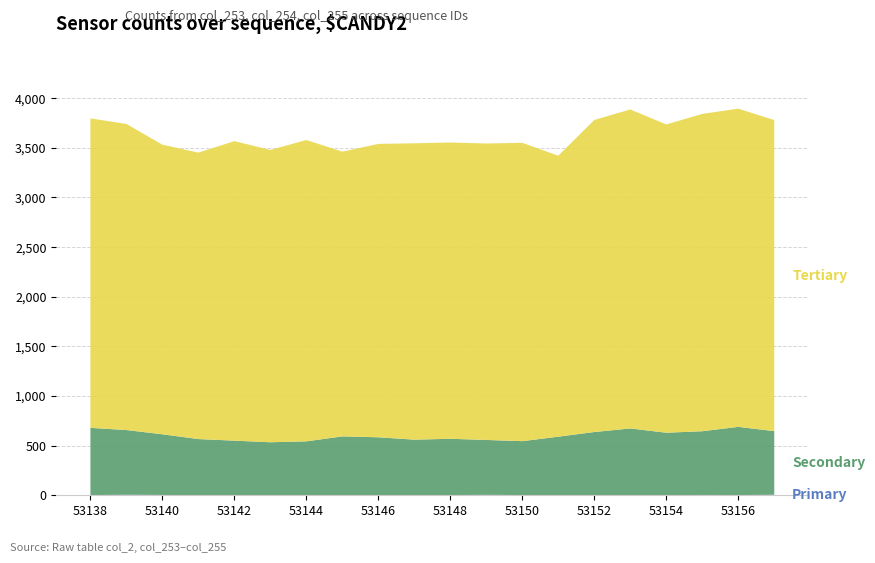

Reading right to left, transcribe all the data shown in this chart.

Primary: 53157=5	53156=2	53155=3	53154=1	53153=1	53152=2	53151=1	53150=2	53149=4	53148=2	53147=0	53146=2	53145=0	53144=2	53143=1	53142=1	53141=0	53140=3	53139=5	53138=2
Secondary: 53157=641	53156=687	53155=642	53154=629	53153=672	53152=635	53151=589	53150=543	53149=553	53148=567	53147=560	53146=582	53145=593	53144=541	53143=533	53142=549	53141=566	53140=611	53139=652	53138=677
Tertiary: 53157=3134	53156=3206	53155=3197	53154=3106	53153=3214	53152=3144	53151=2831	53150=3006	53149=2987	53148=2985	53147=2986	53146=2956	53145=2869	53144=3036	53143=2945	53142=3018	53141=2886	53140=2918	53139=3084	53138=3118